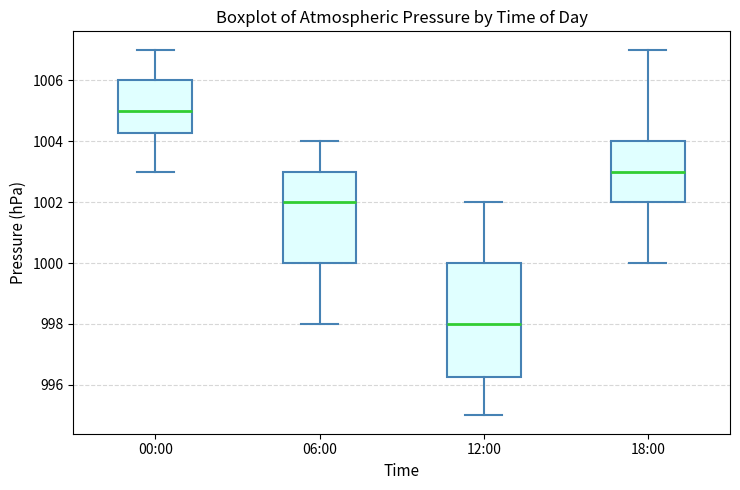

Which box has the lowest median line?

12:00